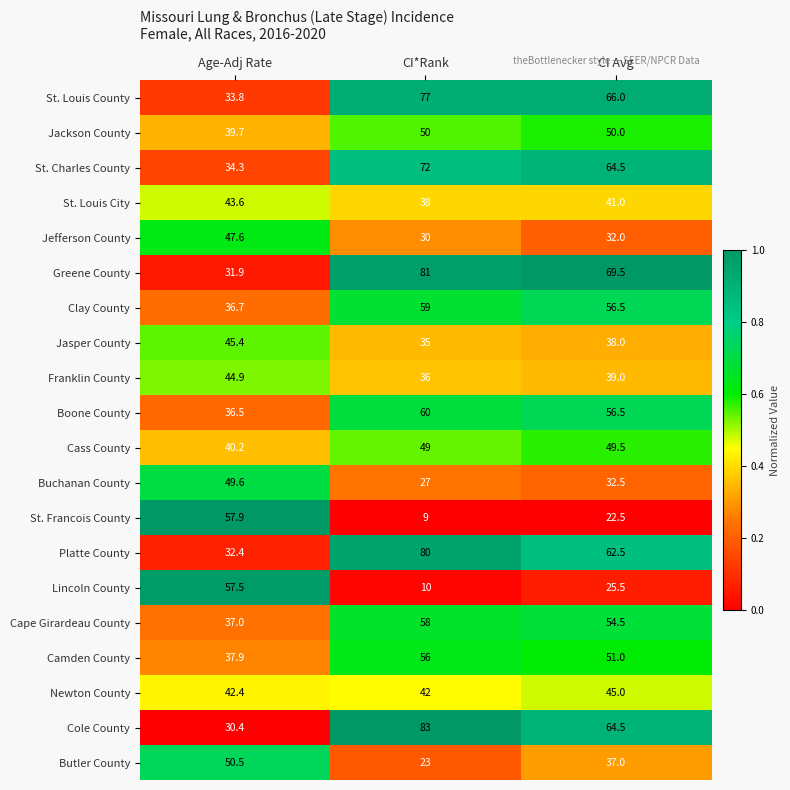

What is the sum of the Cass County values at CI*Rank and Age-Adj Rate?

89.2